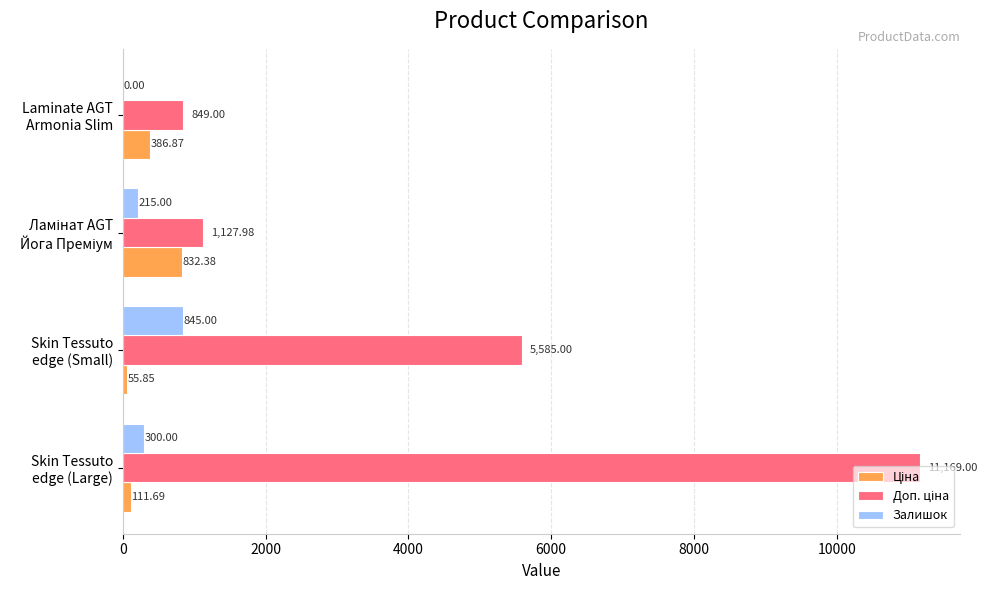

What is the sum of all Залишок values?

1360.0